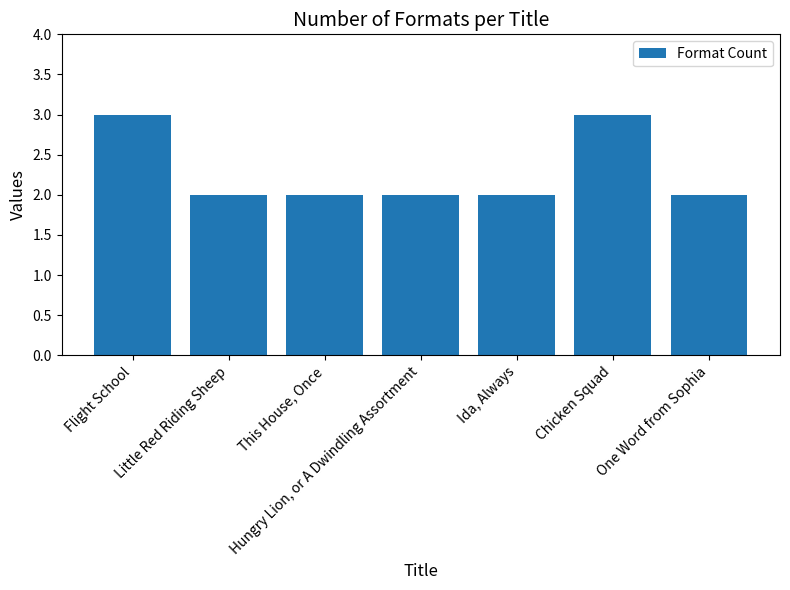

Which has a higher value, One Word from Sophia or Chicken Squad?

Chicken Squad